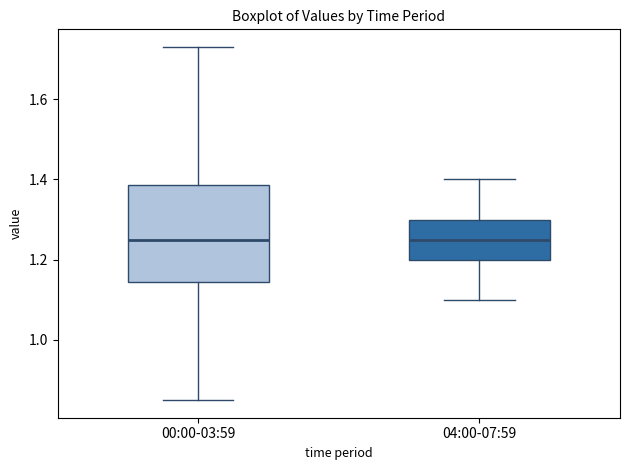

Where does the median line of the box for 00:00-03:59 sit on the y-axis? The values are not printed on the chart, so give them approximately, as read against the axis.

1.26